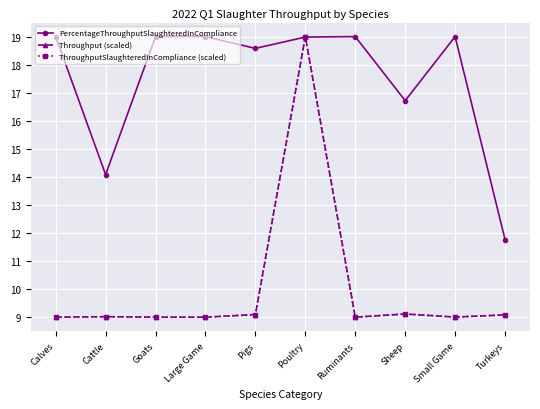

Is it true that ThroughputSlaughteredInCompliance (scaled) equals 10.6 at Poultry?

False